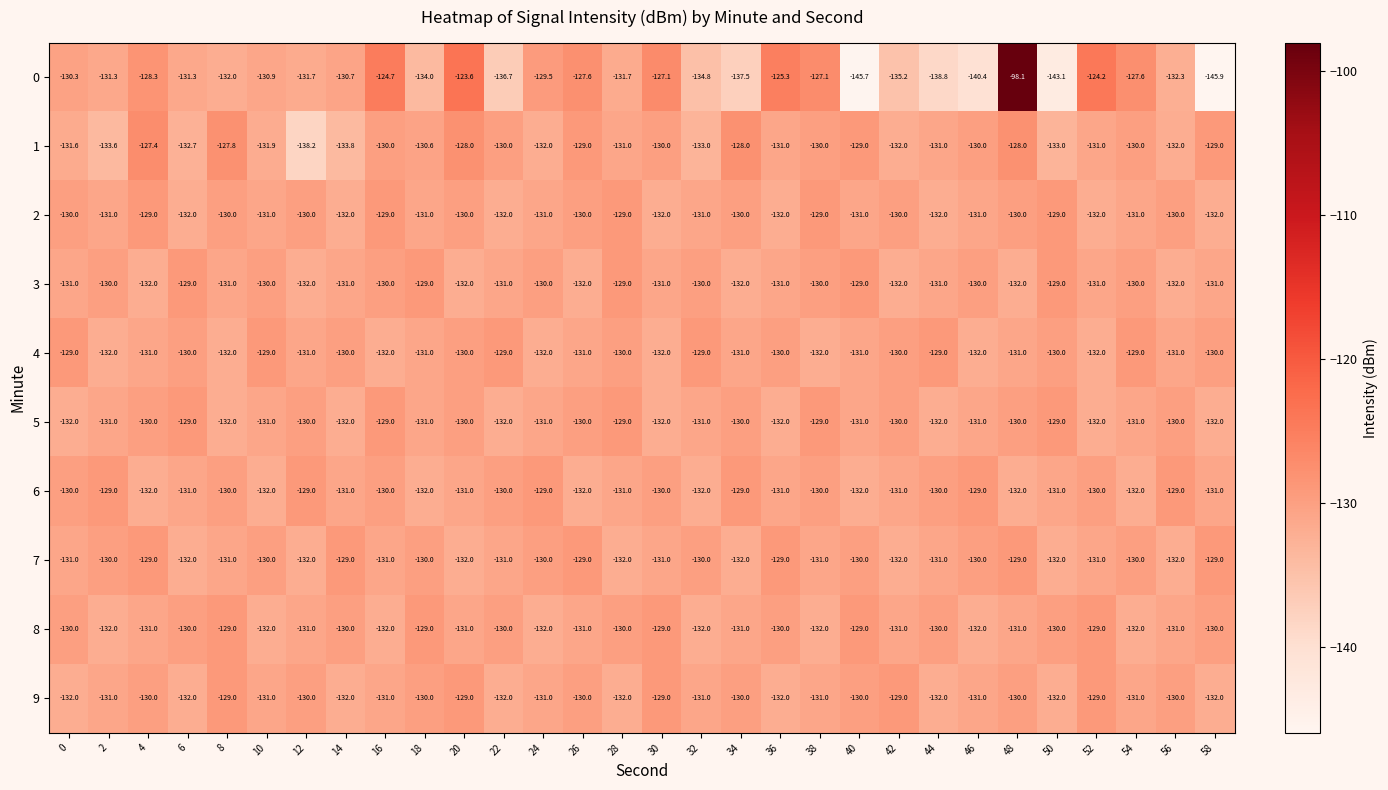

What is the difference between the highest and lowest values at 16?

7.3